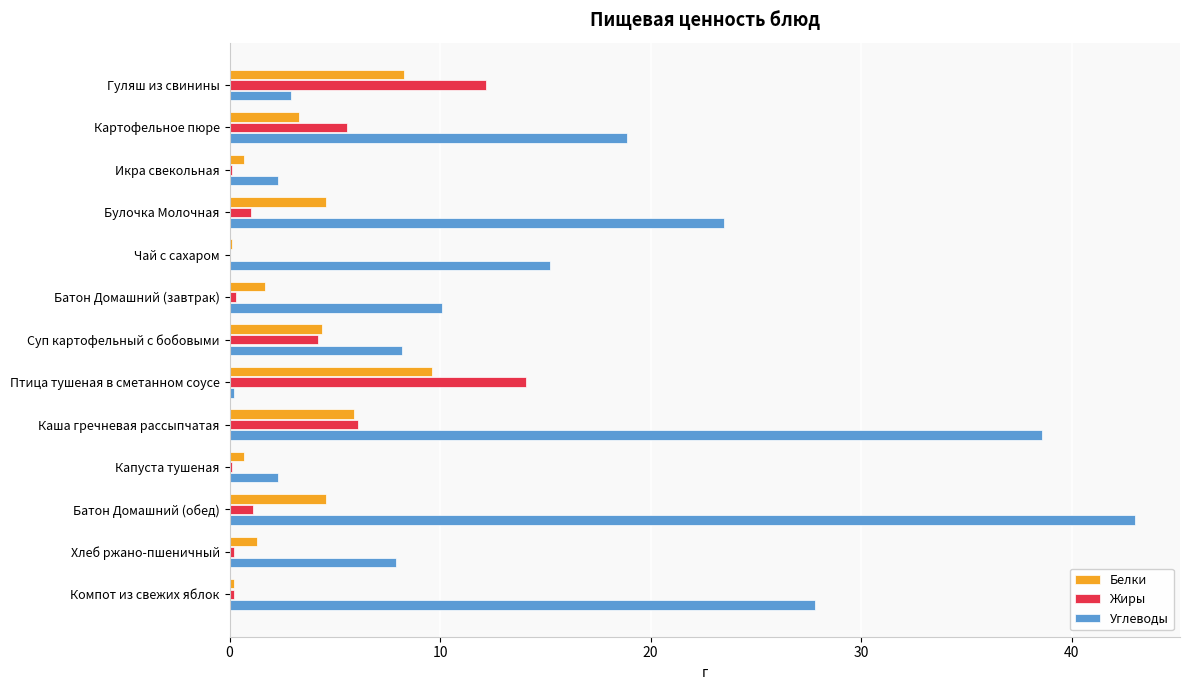

Which series has the largest range (max minus min)?

Углеводы